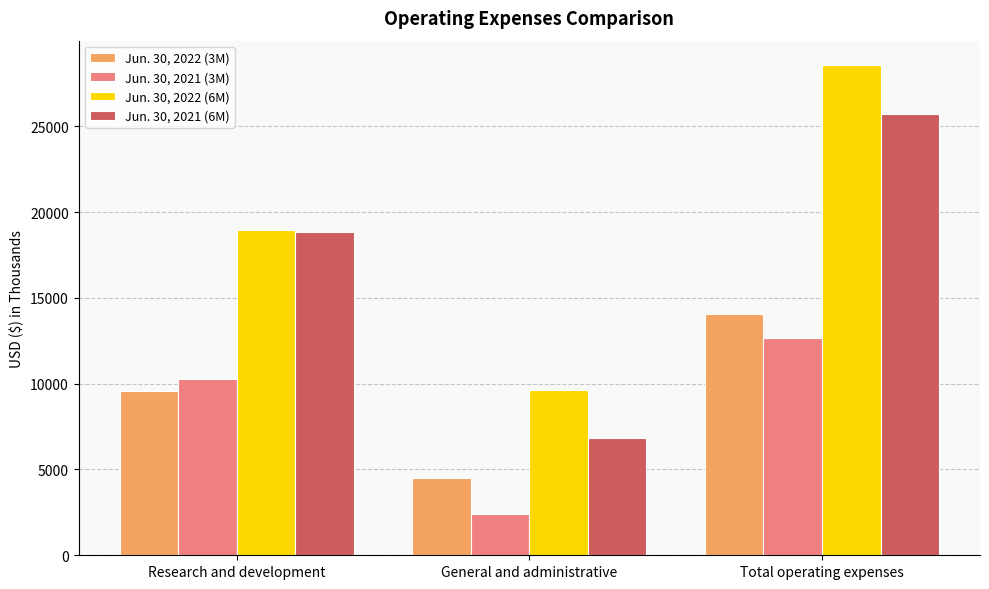

What is the total value across all series at Research and development?

57664